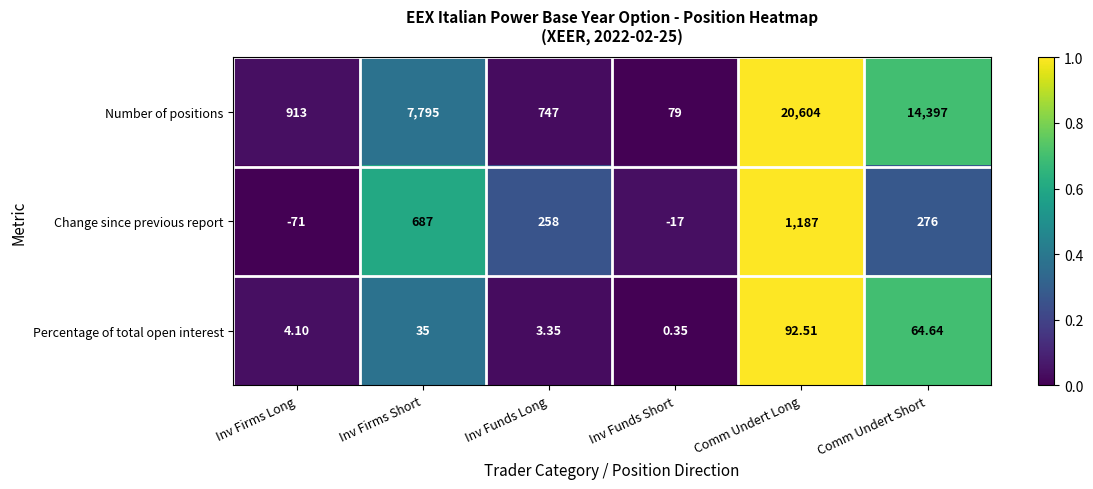

List the series in order of their peak value, highest first.

Number of positions, Change since previous report, Percentage of total open interest